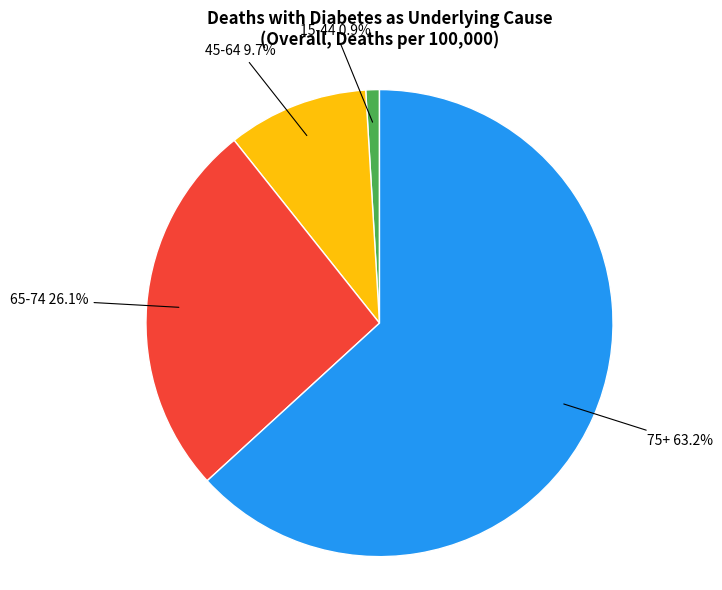

Does any single category account for the majority?

Yes